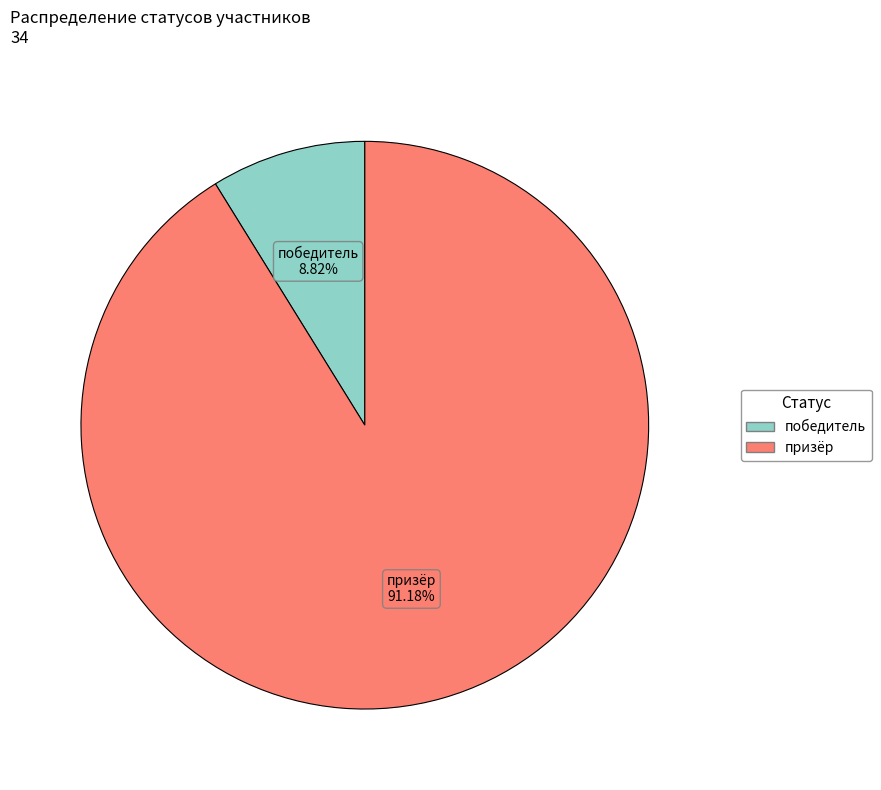

What portion of the pie excludes победитель?

91.2%